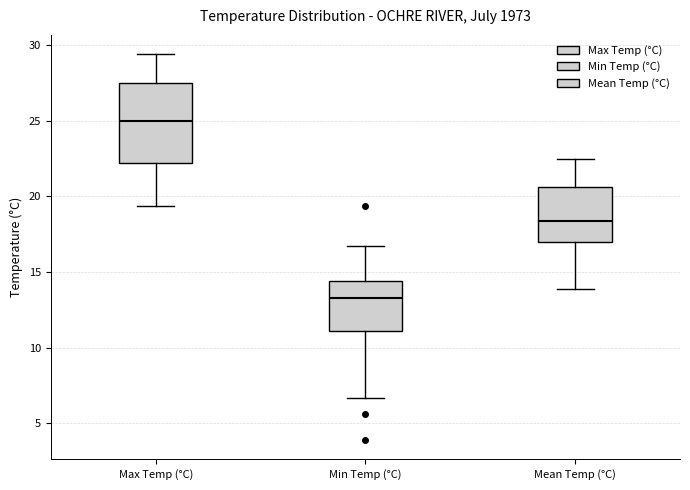

Comparing the boxes themselves (not the whiskers), which one is the tallest?

Max Temp (°C)